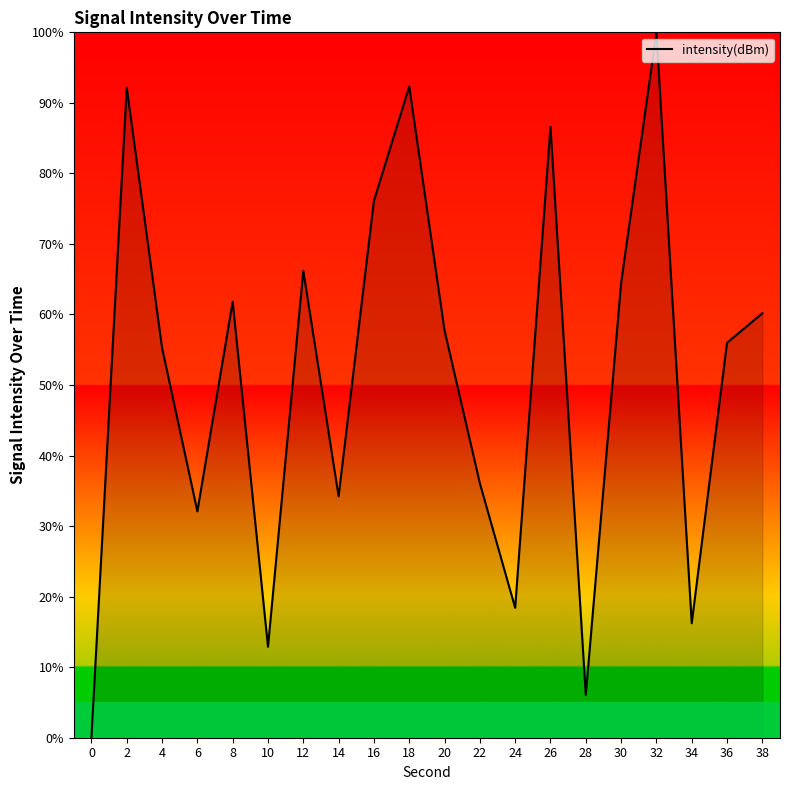

What is the greatest value displayed?

100.0